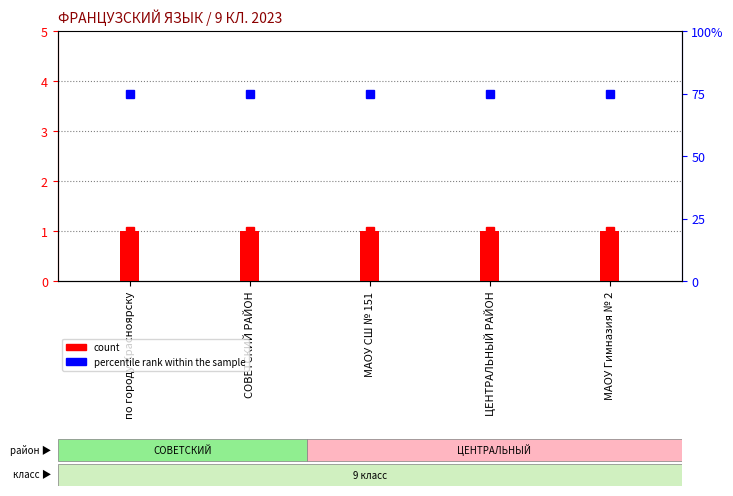

At which category is the sum across all series the highest?

по городу Красноярску